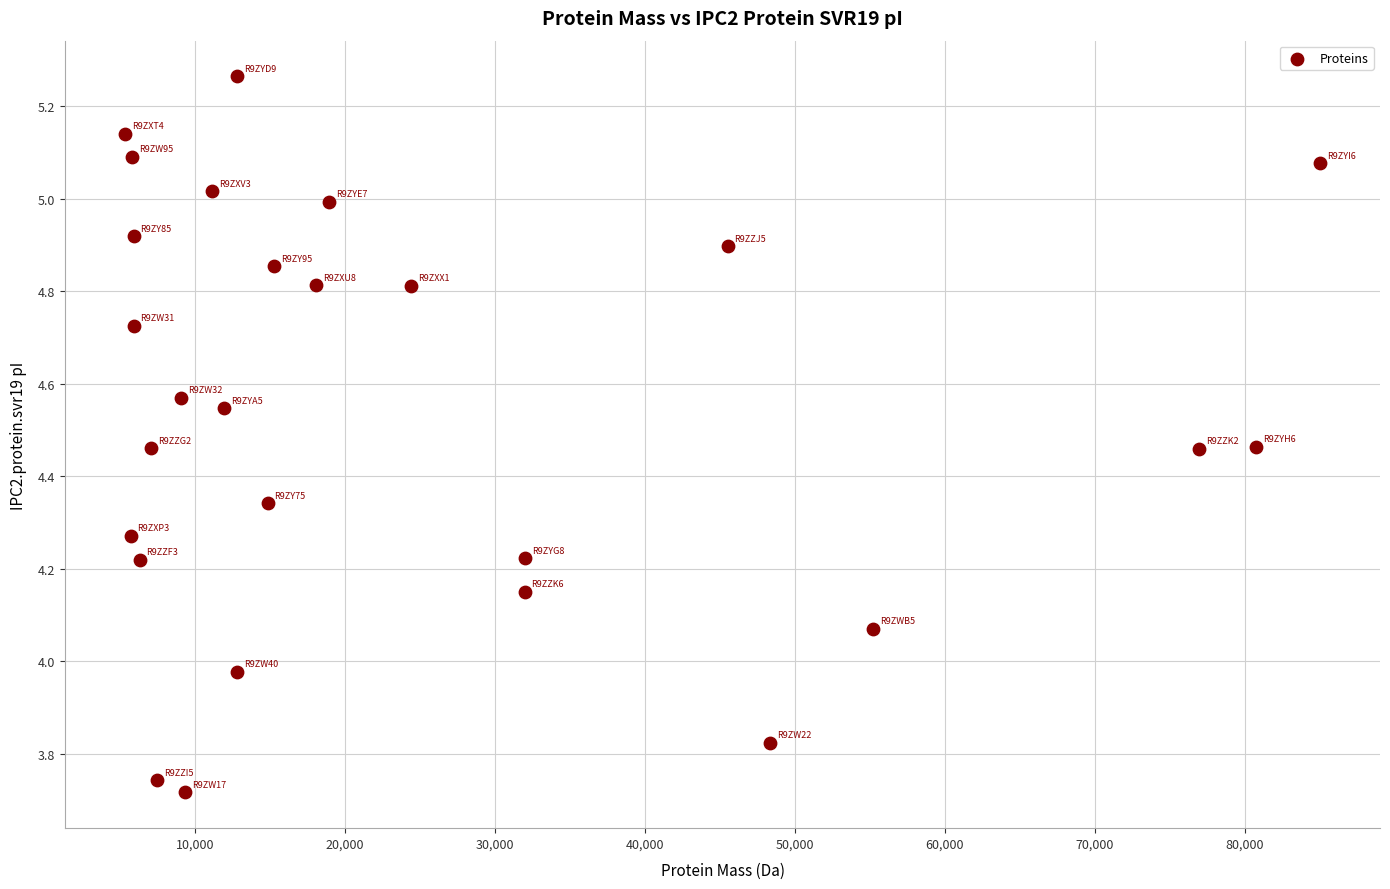

What is the range of X values (max minus min)?

79719.2